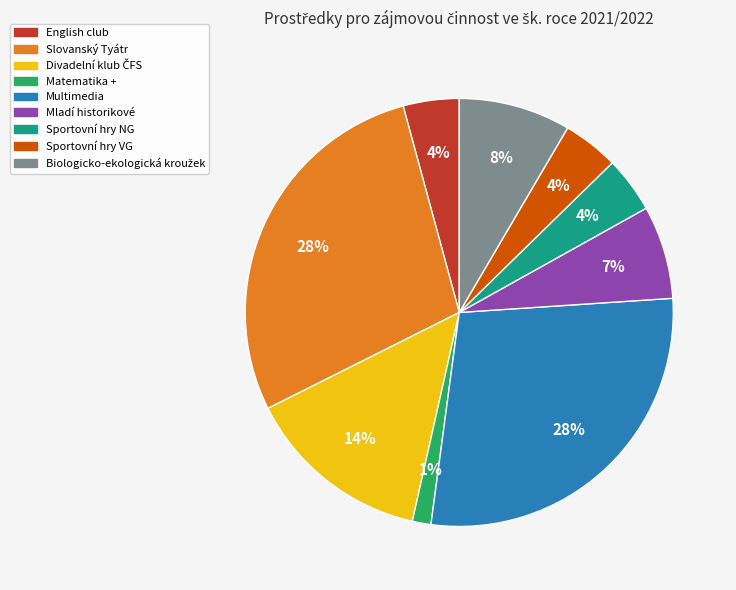

Combined, do English club and Mladí historikové account for over 50%?

No